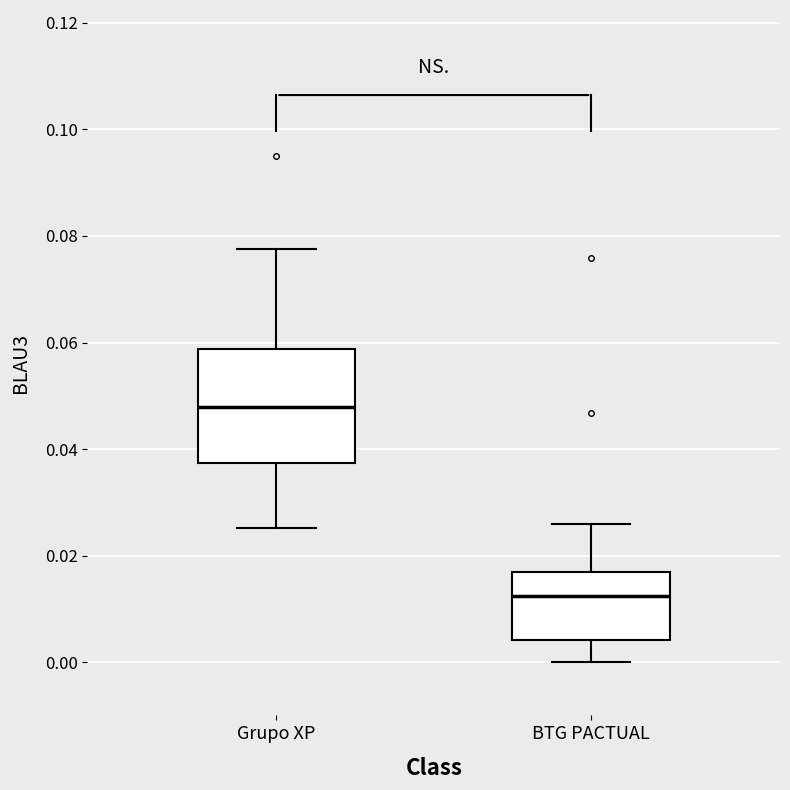

Where does the upper whisker of the box for BTG PACTUAL end on the y-axis? The values are not printed on the chart, so give them approximately, as read against the axis.

0.026